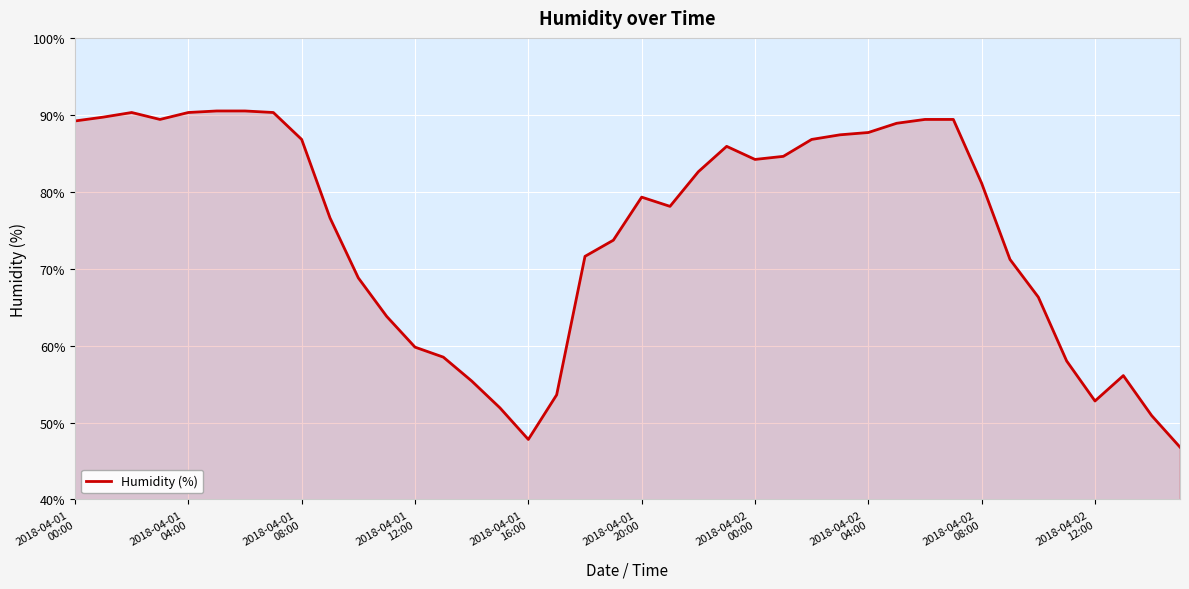

What is the greatest value displayed?

90.5